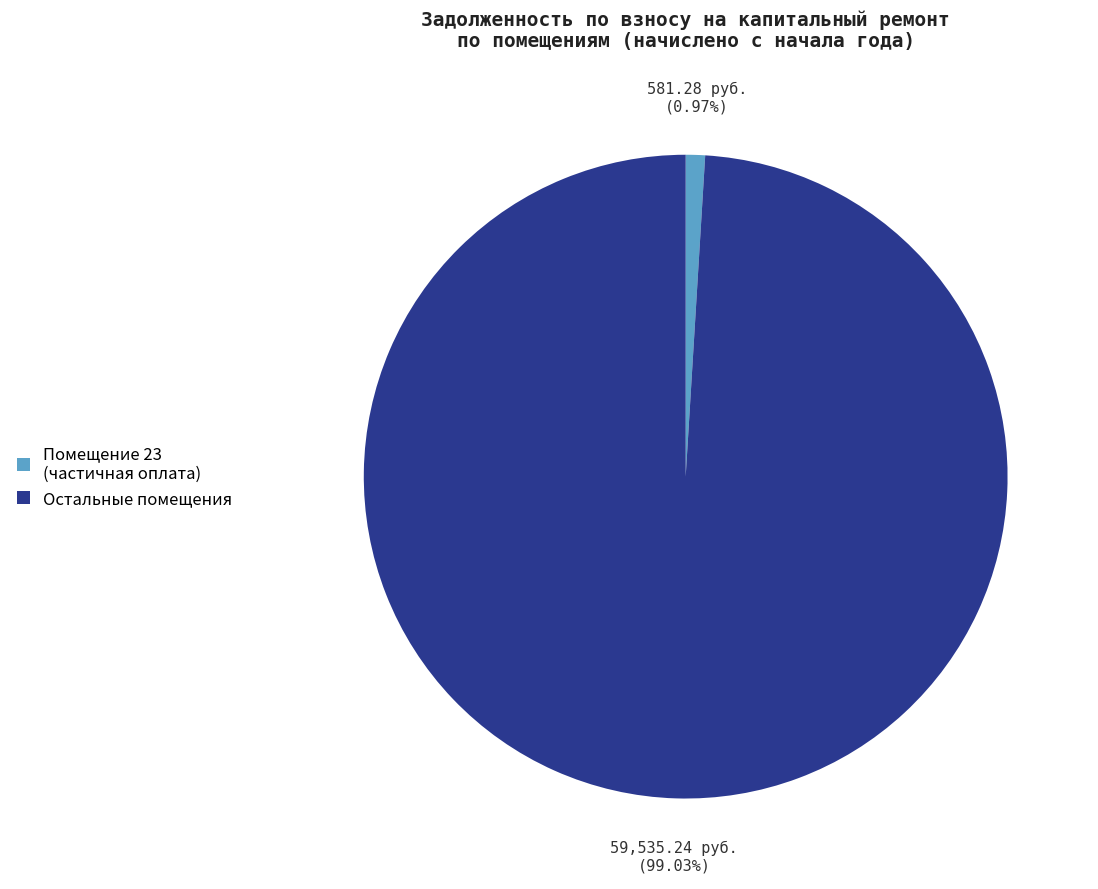

What is the largest slice in the pie chart?

Остальные помещения